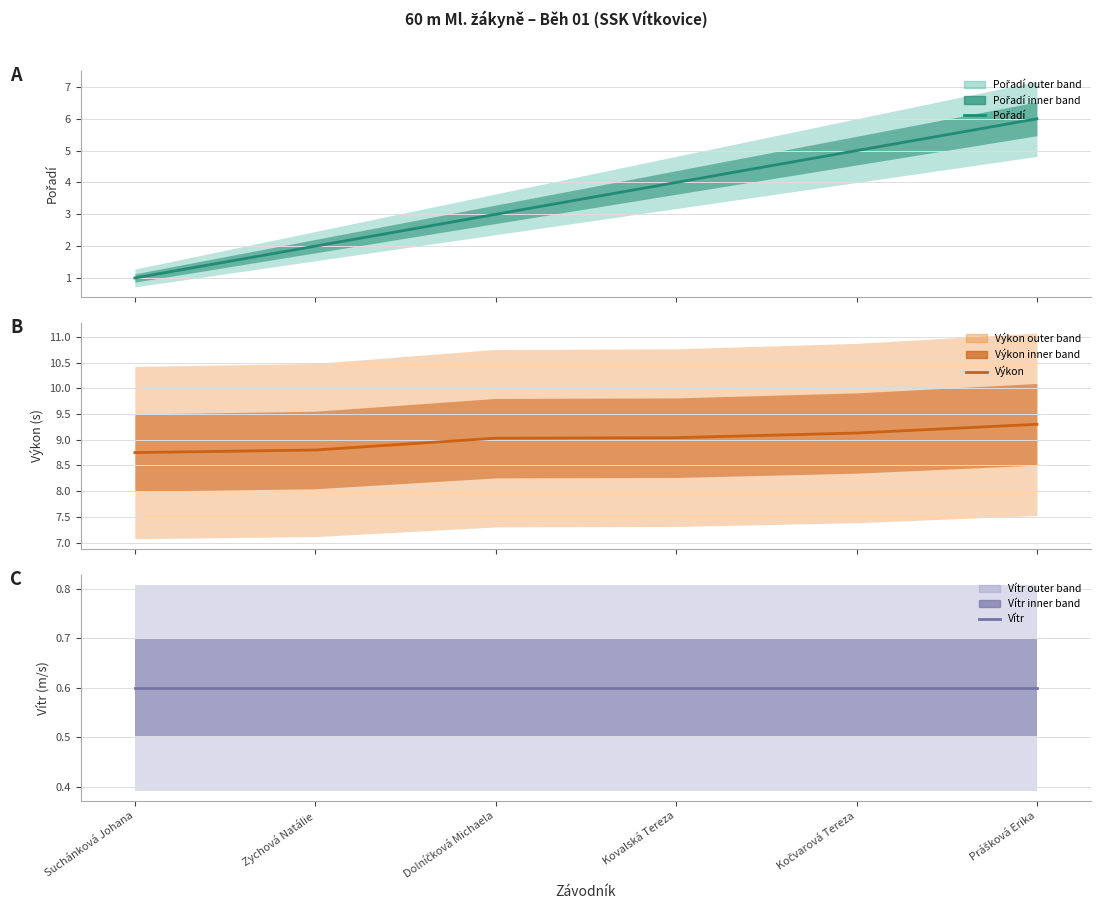

At which category is the sum across all series the highest?

Prášková Erika